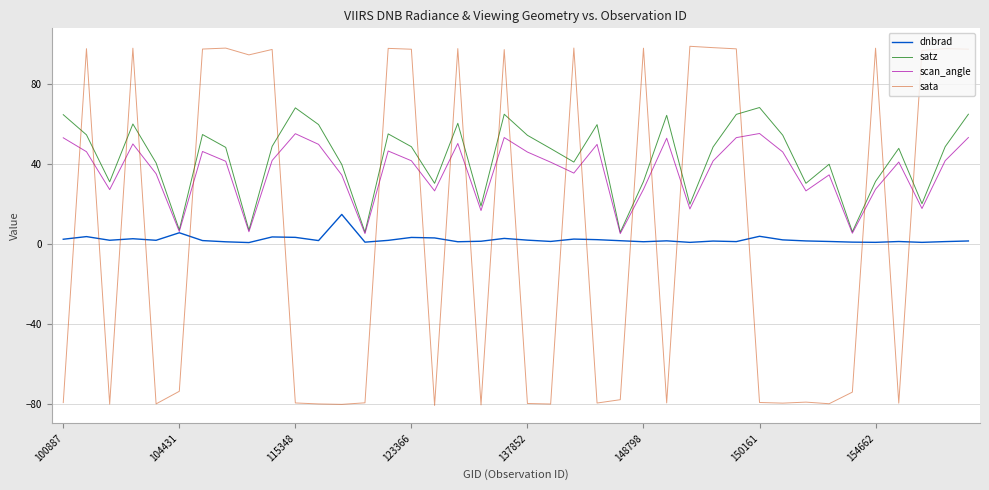

Which series has the largest range (max minus min)?

sata